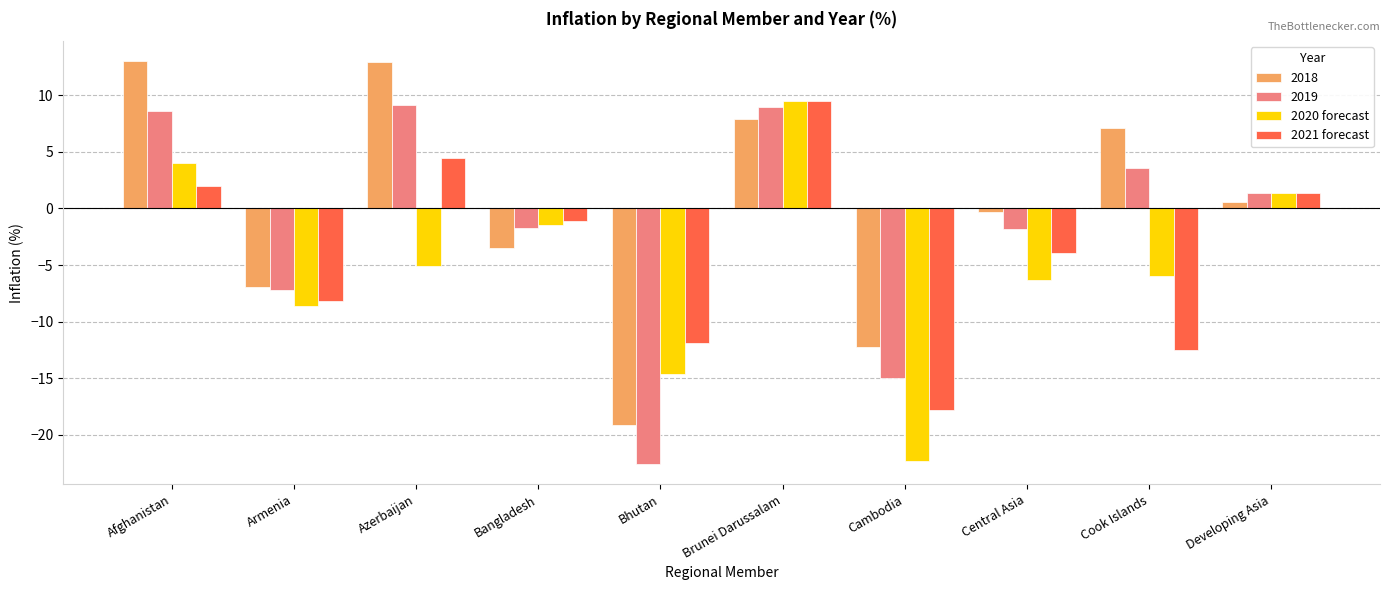

Where does the 2020 forecast series first go above -5?

Afghanistan